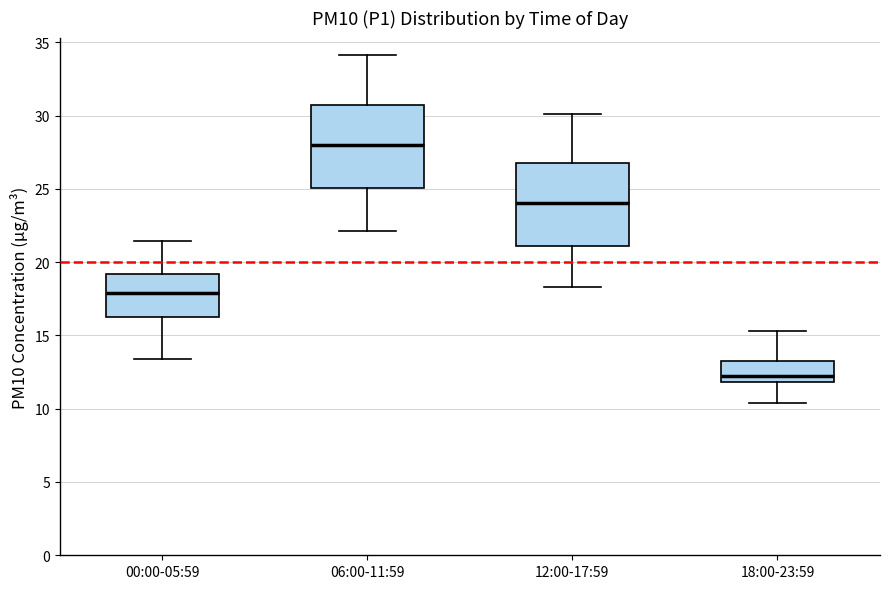

Reading left to right, read every box against the y-axis: the position of its median line, the range the box covers, and the ends of its whiskers. The values are not printed on the chart, so give them approximately, as read against the axis.

00:00-05:59: median 18.0, box 16.5 to 19.0, whiskers 13.5 to 21.5
06:00-11:59: median 28.0, box 25.0 to 30.5, whiskers 22.0 to 34.0
12:00-17:59: median 24.0, box 21.0 to 26.5, whiskers 18.5 to 30.0
18:00-23:59: median 12.0 (just above the box's lower edge), box 12.0 to 13.5, whiskers 10.5 to 15.5